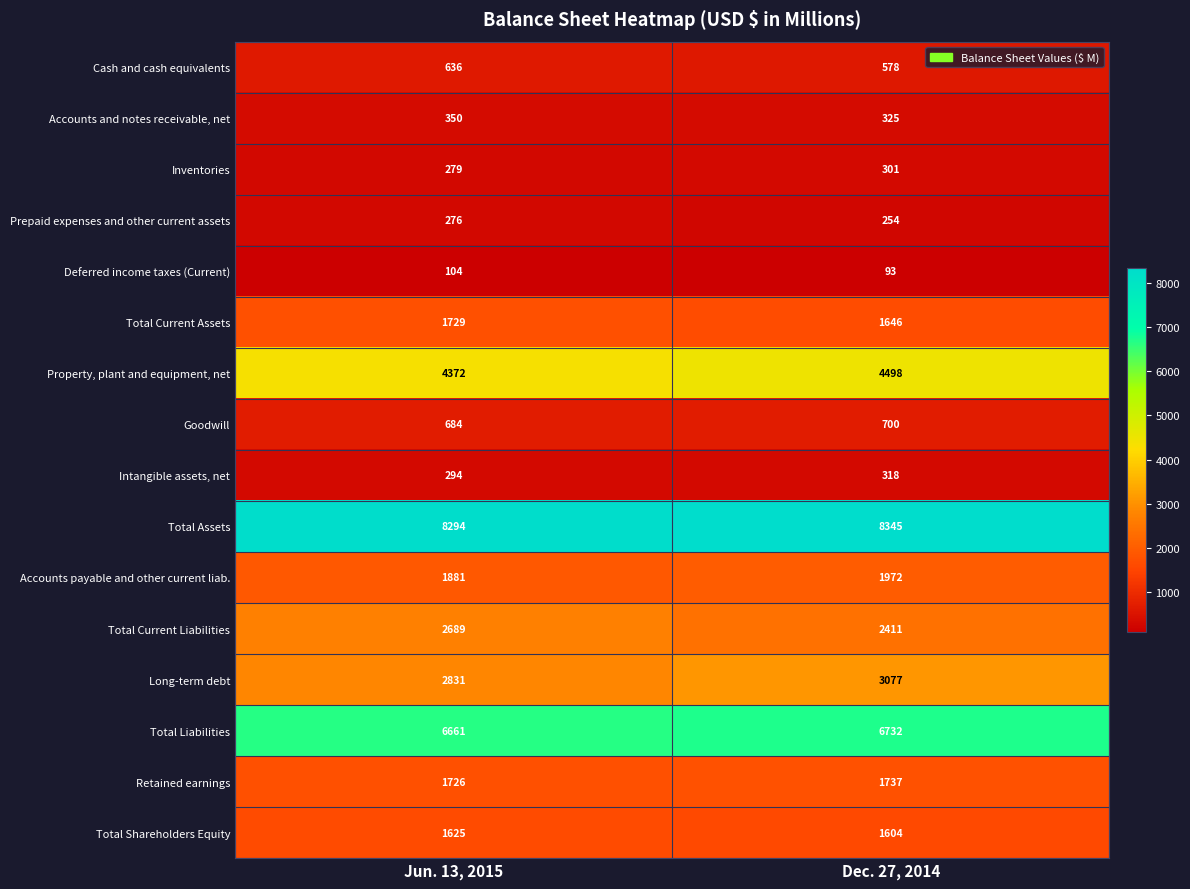

At Jun. 13, 2015, list the series in order from largest to smallest.

Total Assets, Total Liabilities, Property, plant and equipment, net, Long-term debt, Total Current Liabilities, Accounts payable and other current liab., Total Current Assets, Retained earnings, Total Shareholders Equity, Goodwill, Cash and cash equivalents, Accounts and notes receivable, net, Intangible assets, net, Inventories, Prepaid expenses and other current assets, Deferred income taxes (Current)